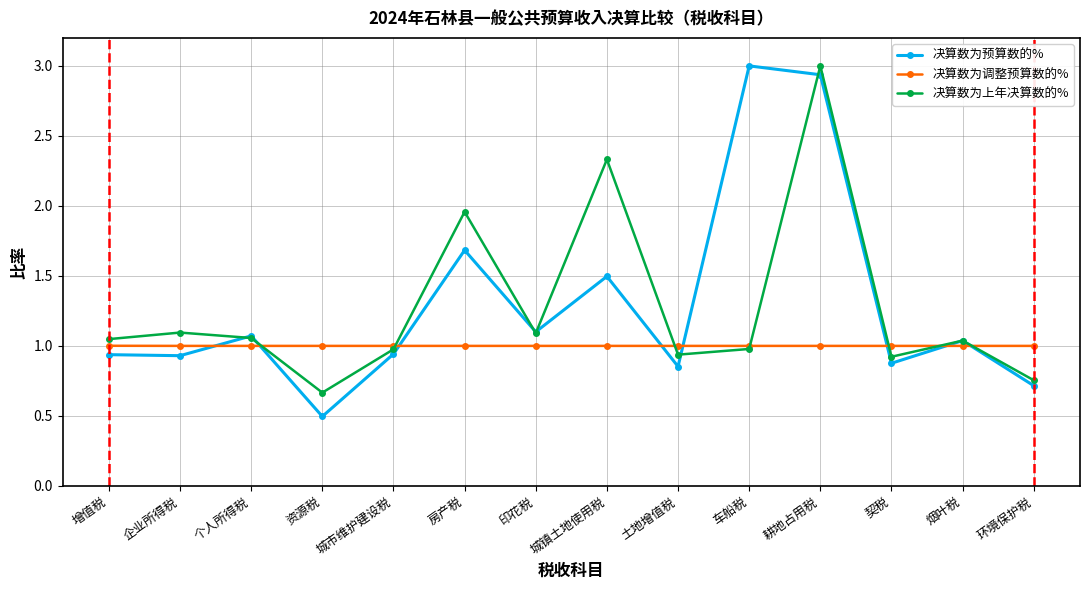

Does the chart have visible grid lines?

Yes